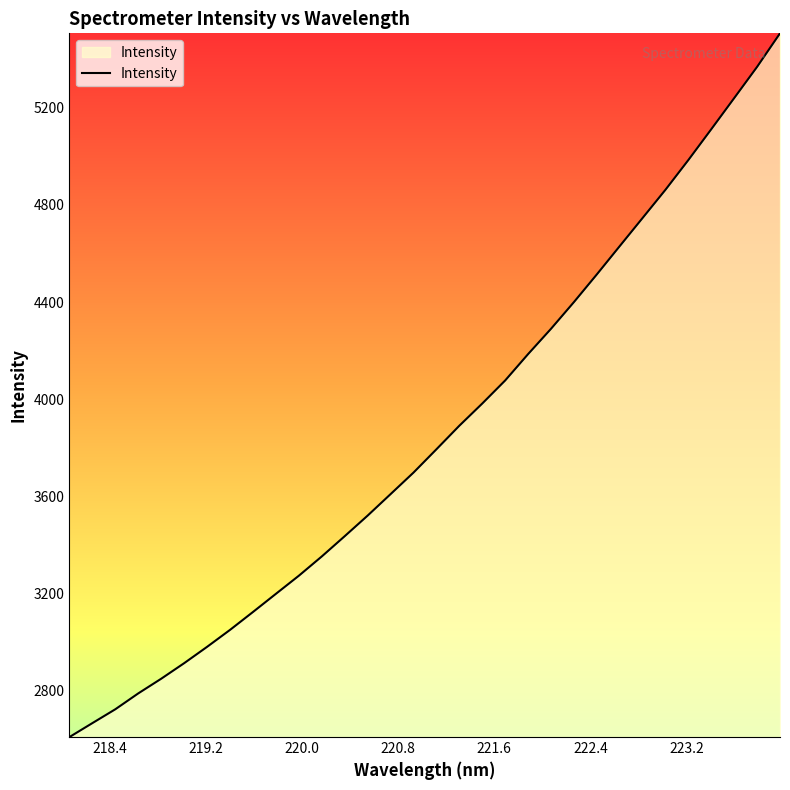

What is the difference between the maximum and minimum values?

2896.4